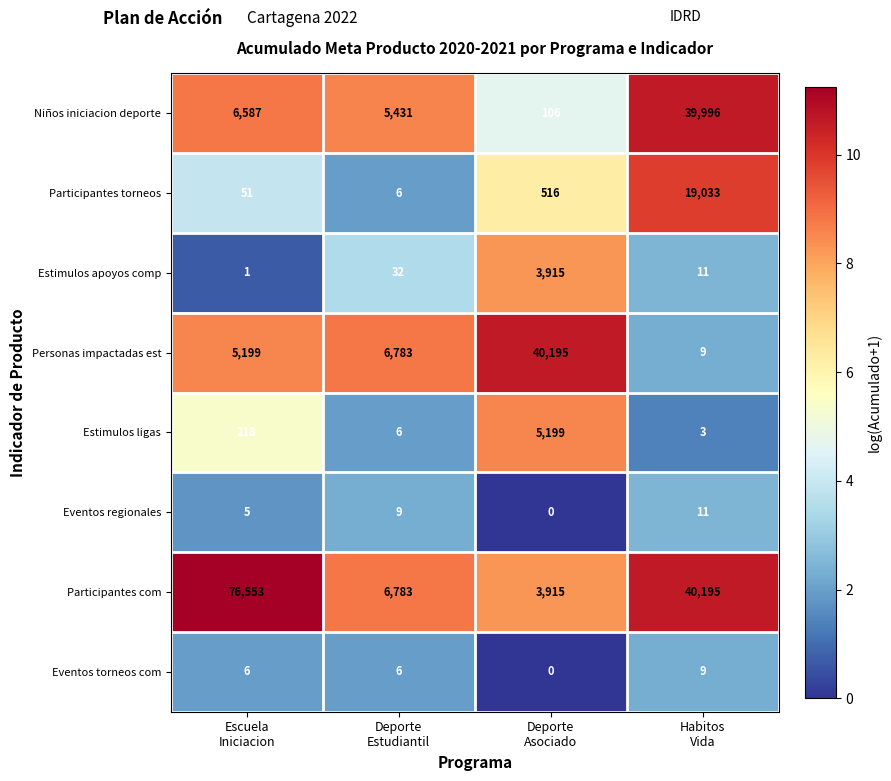

What is the difference between the maximum and minimum values in the Eventos torneos com series?

9